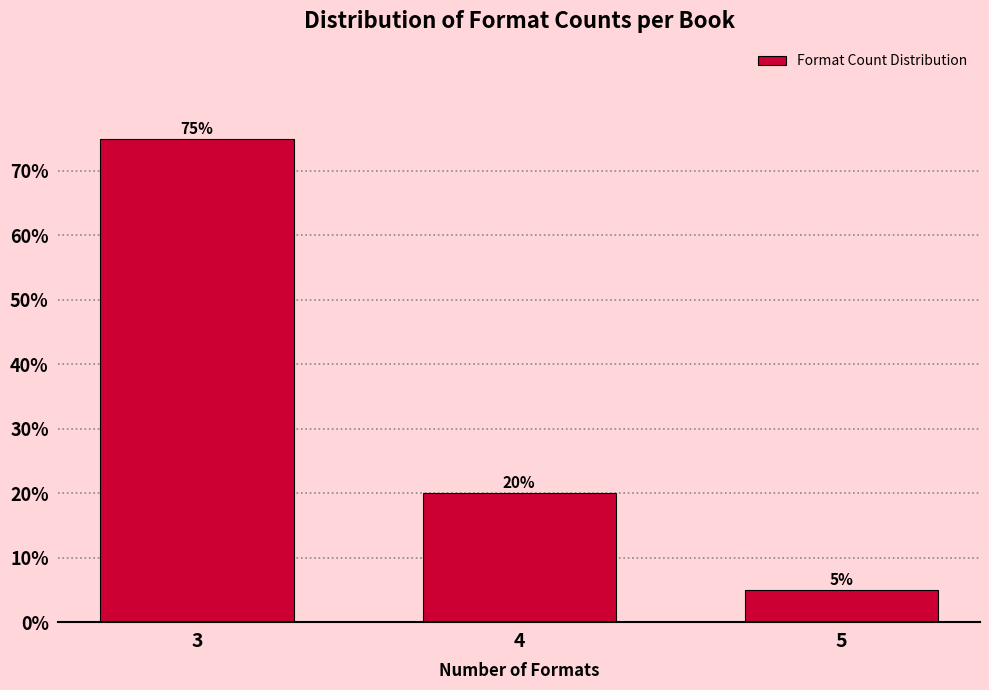

Reading left to right, extract all data points from this chart.

75	20	5